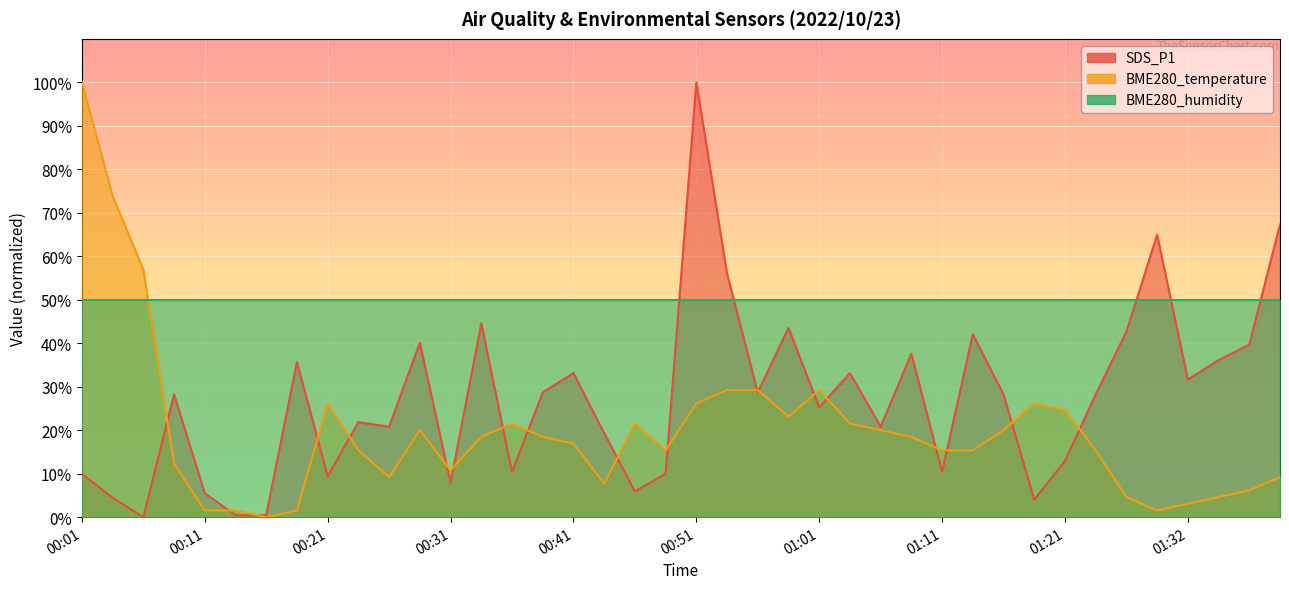

What is the value of the SDS_P1 point at the 24th from the left?

43.5